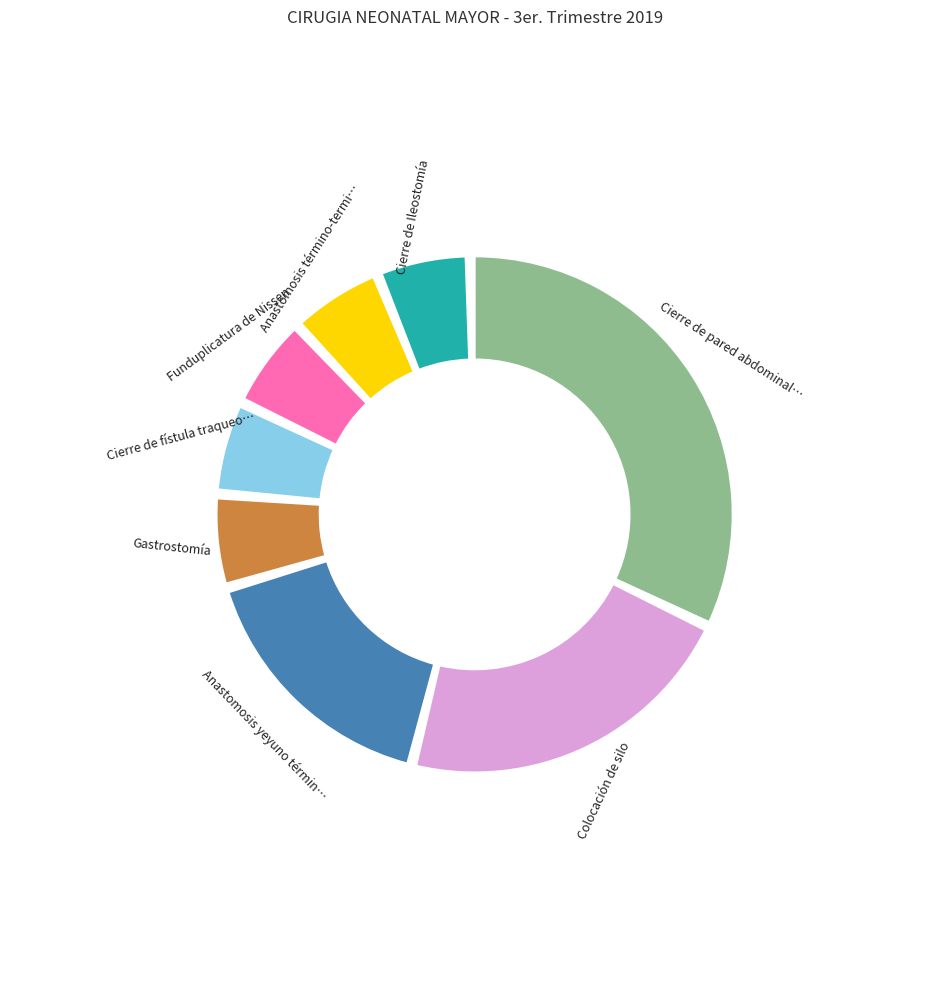

Which category has the biggest portion of the pie?

Cierre de pared abdominal (primario)